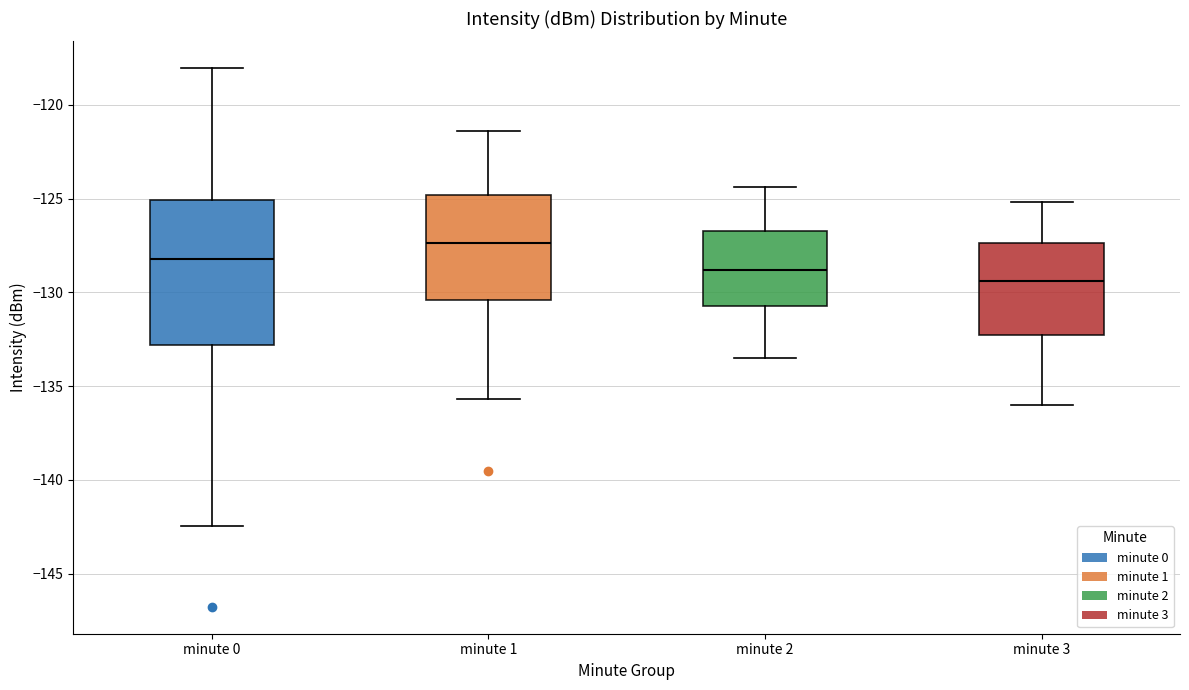

Where is the lower edge of the box for minute 2 on the y-axis? The values are not printed on the chart, so give them approximately, as read against the axis.

-130.5